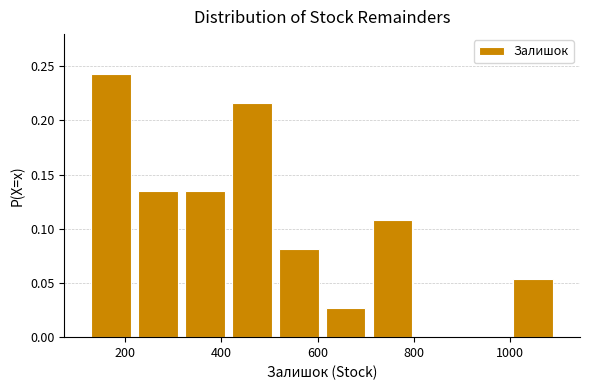

Reading left to right, transcribe this chart: for each bar, give the range it covers on the x-axis and its height. Neither the bar edges nor the heights are printed on the chart, so give them approximately, as read against the axes.

120 to 220: 0.245
220 to 320: 0.135
320 to 420: 0.135
420 to 520: 0.215
520 to 600: 0.080
600 to 700: 0.025
700 to 800: 0.110
800 to 900: 0
900 to 1000: 0
1000 to 1100: 0.055